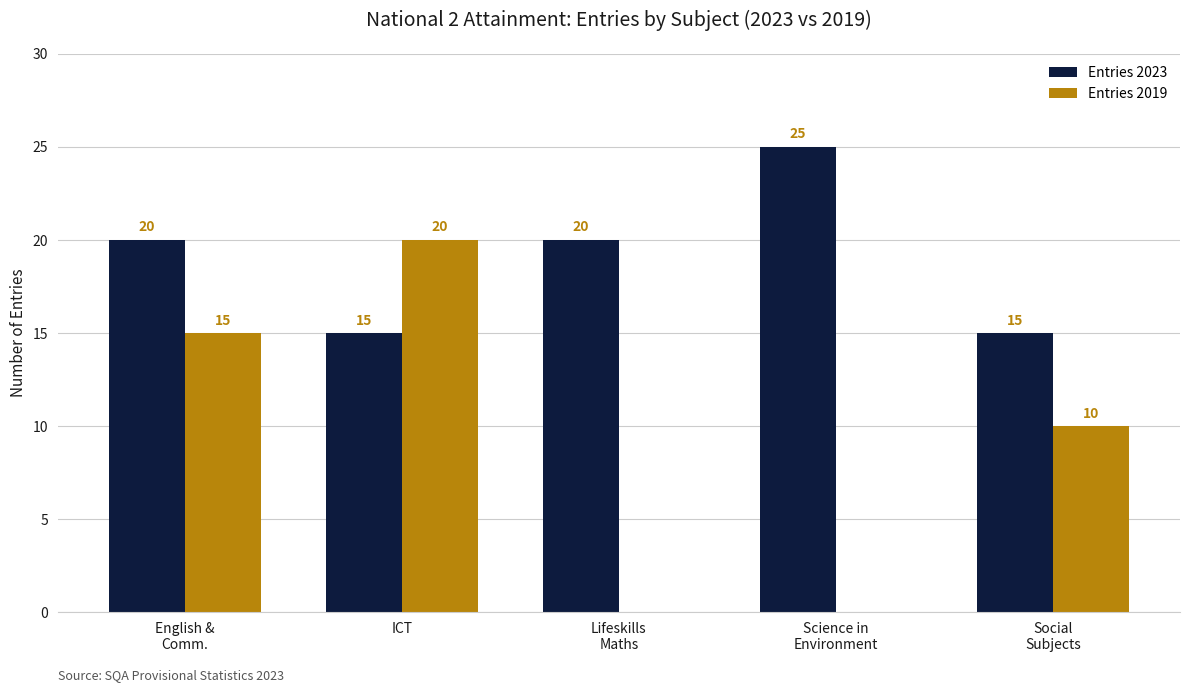

Which series has the largest total across all categories?

Entries 2023